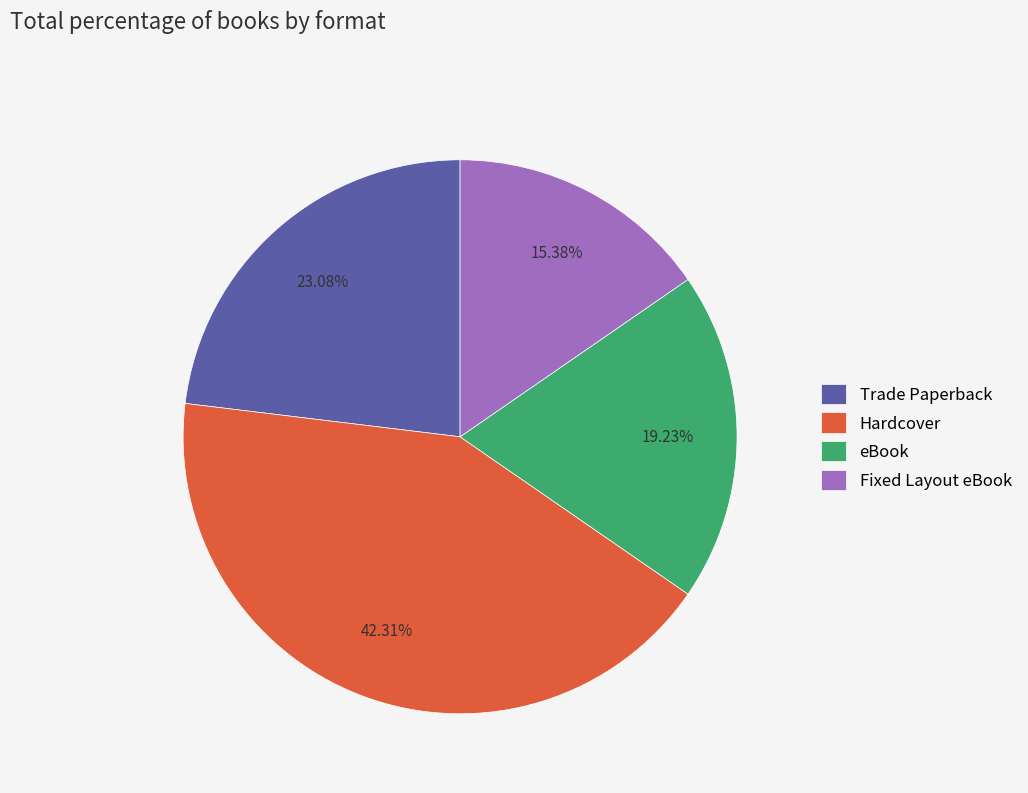

What is the total percentage of Fixed Layout eBook and Hardcover?

57.7%